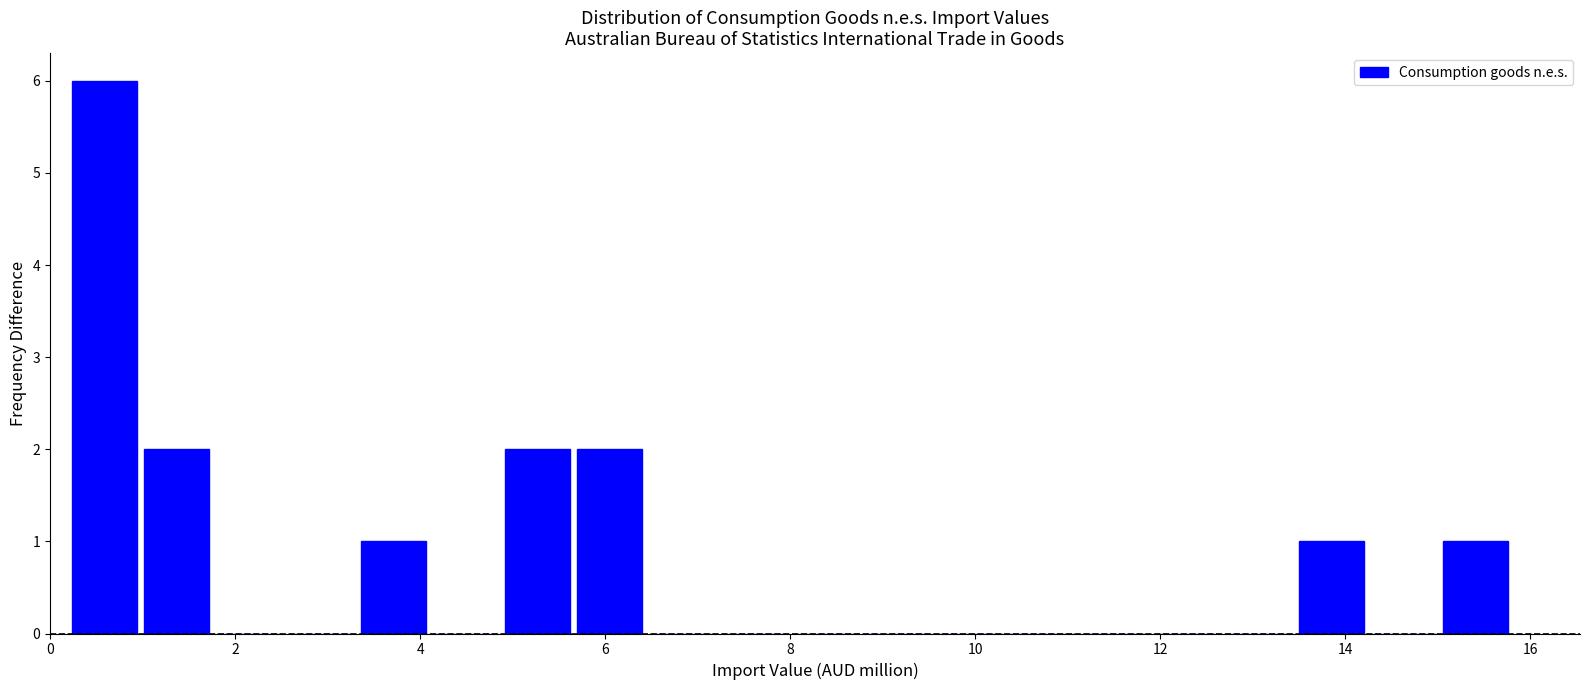

Read against the x-axis, roughly where is the centre of the tallest bar?

0.6